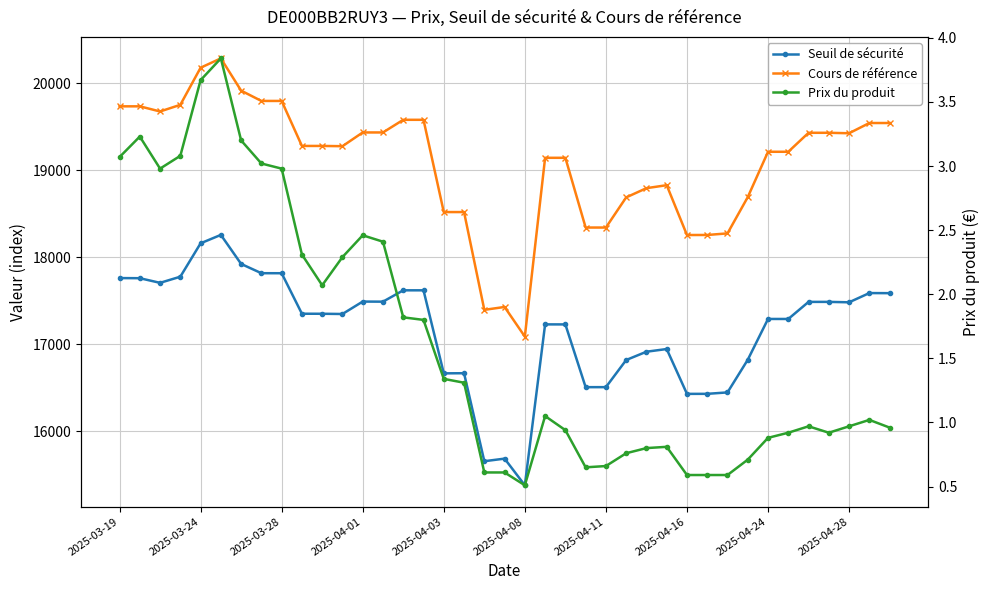

What is the total value across all series at 33?

36508.0